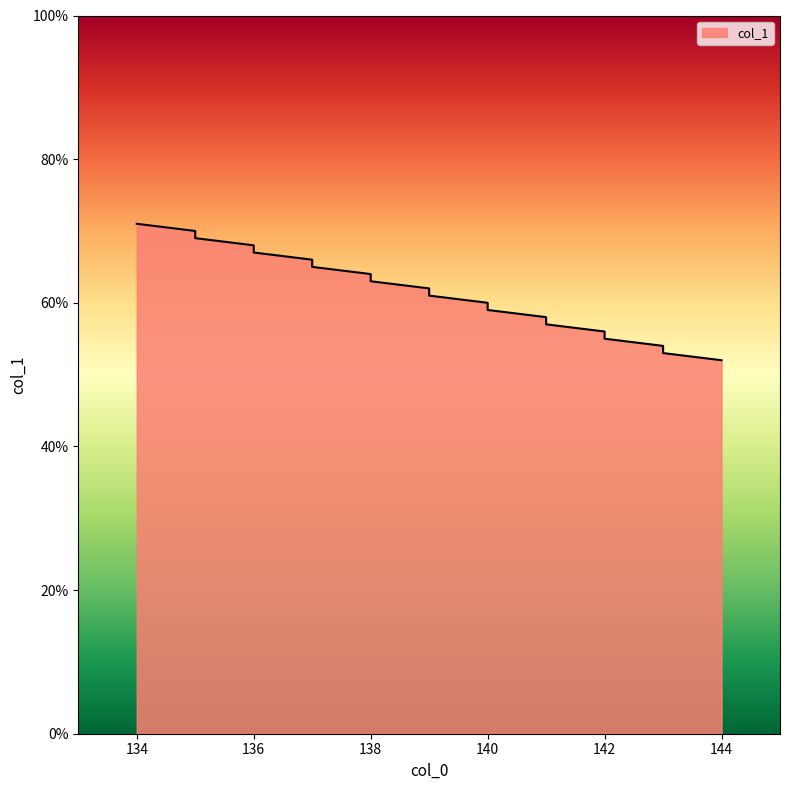

How many series are shown in this chart?

1